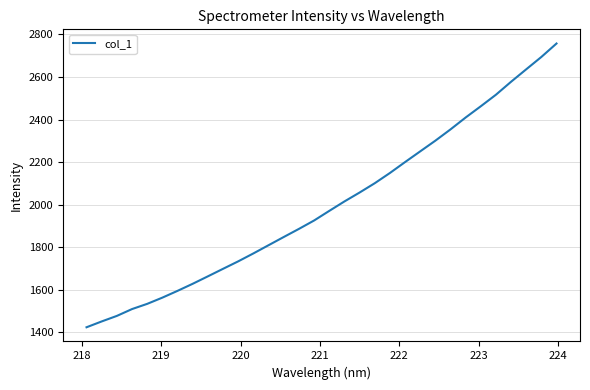

What is the greatest value displayed?

2756.9